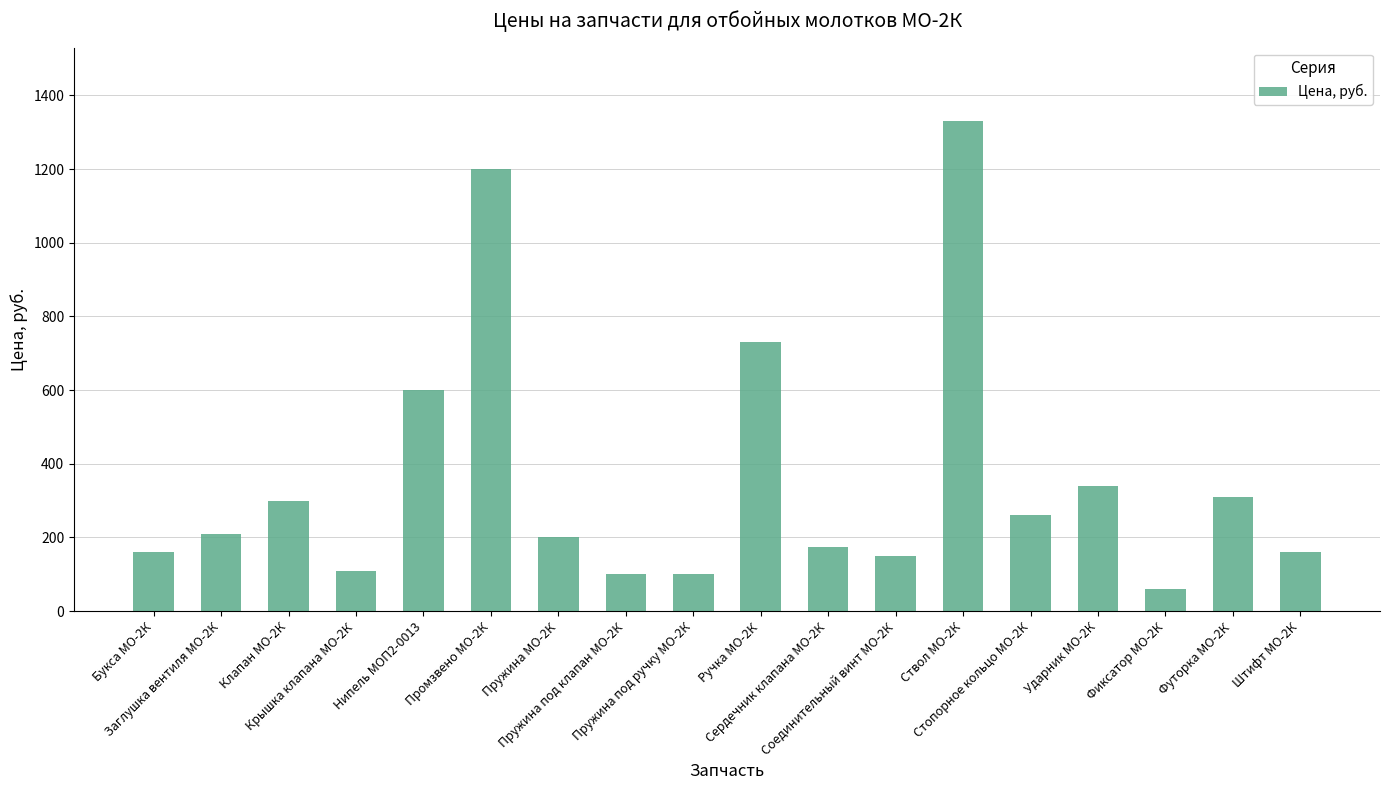

Are the bars horizontal?

No